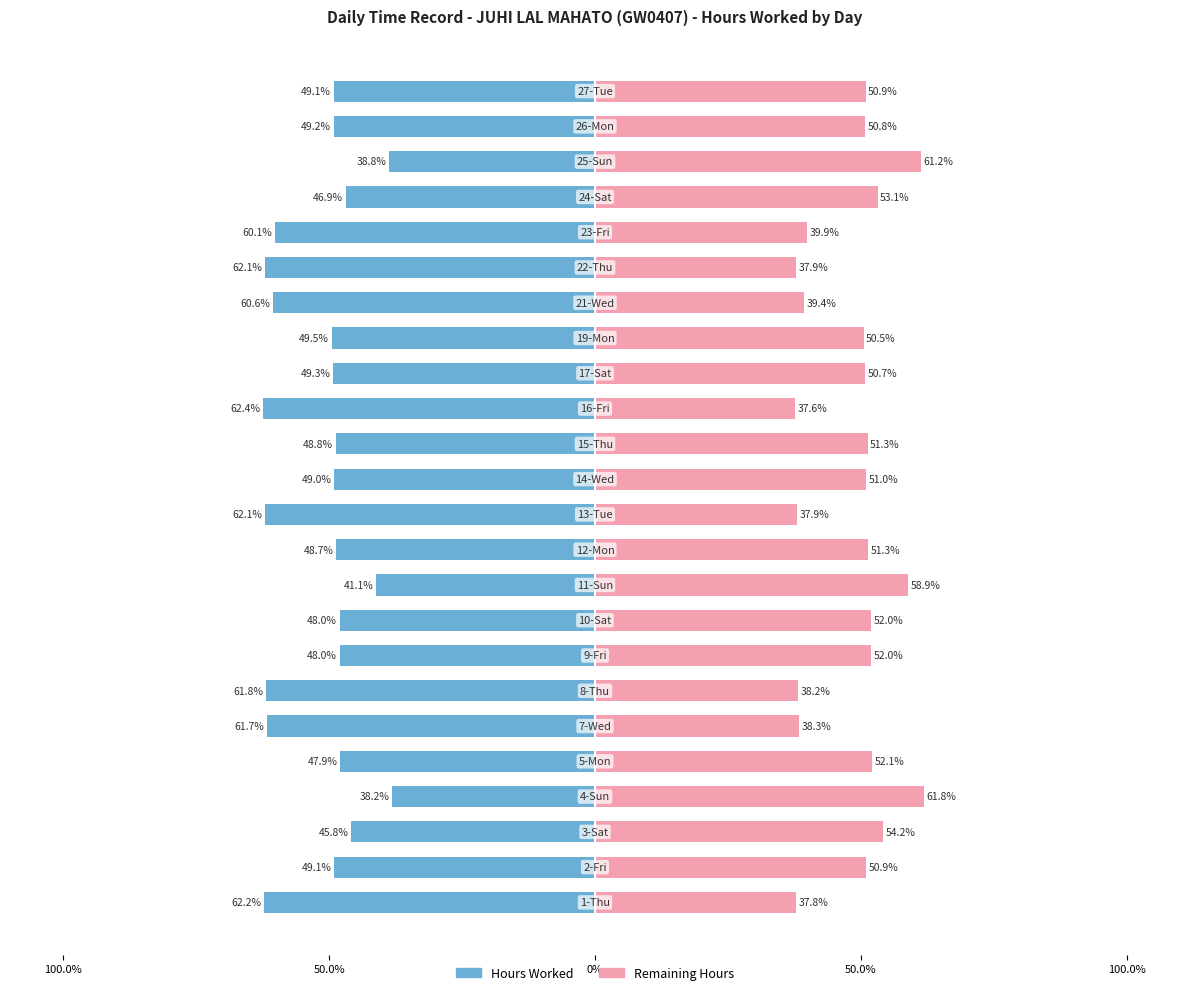

Does the chart contain any negative values?

Yes